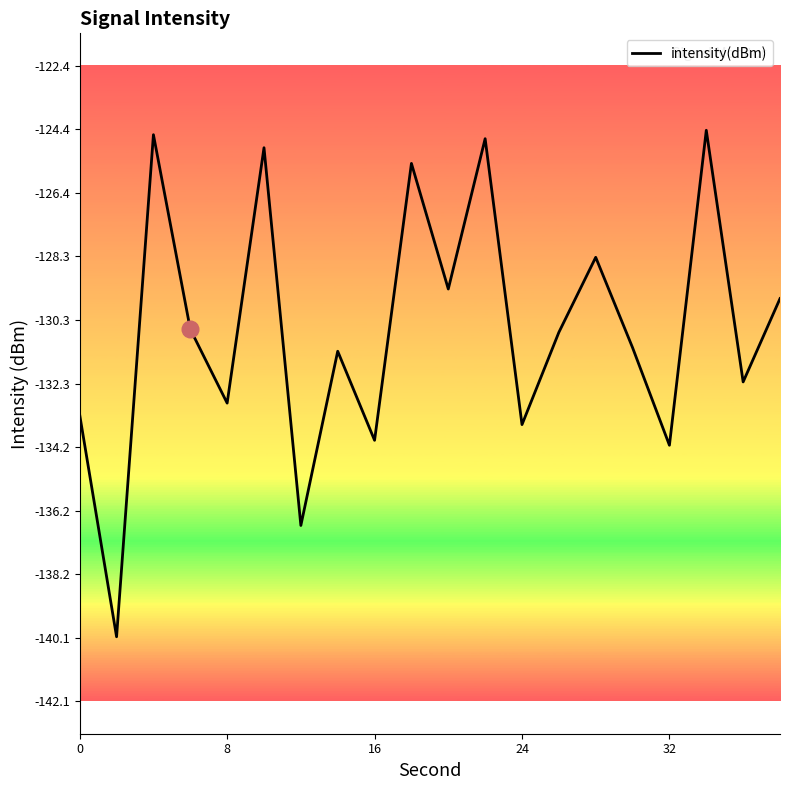

Count the number of categories in the chart.

20